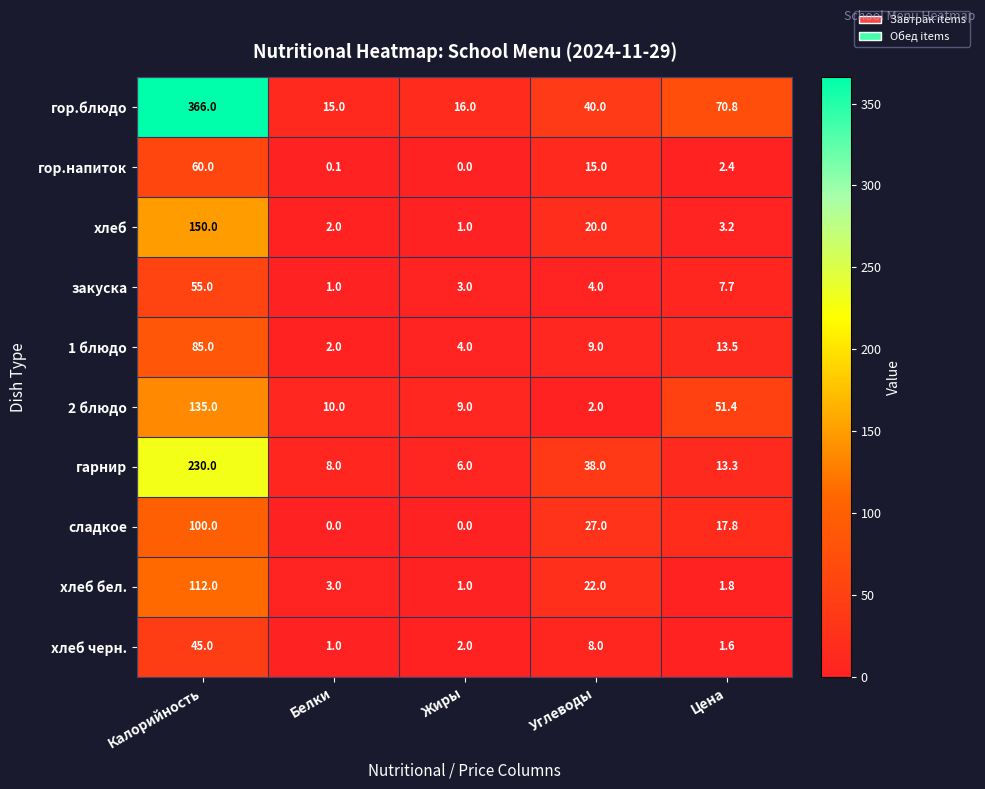

At which label does закуска first exceed 4?

Калорийность